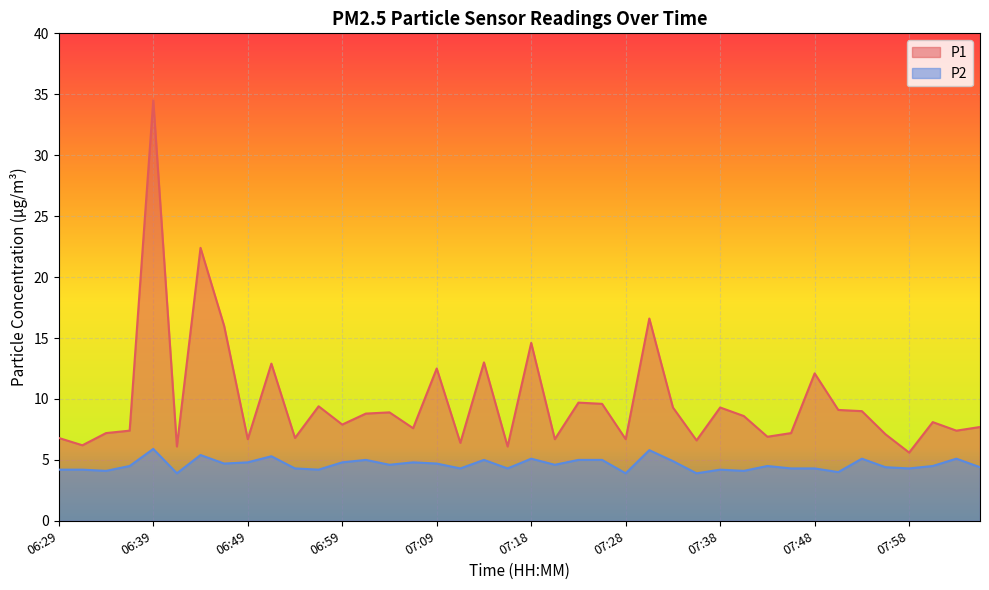

What value does the P2 series have at 07:58?

4.3